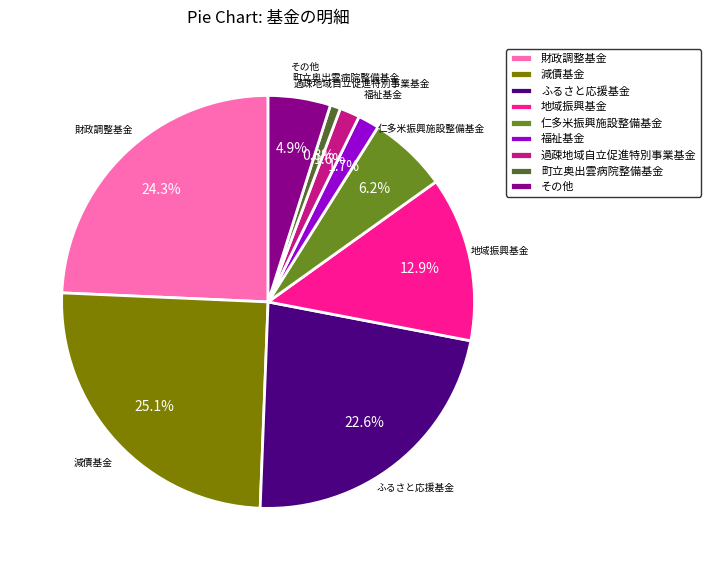

Does その他 represent more than half of the total?

No